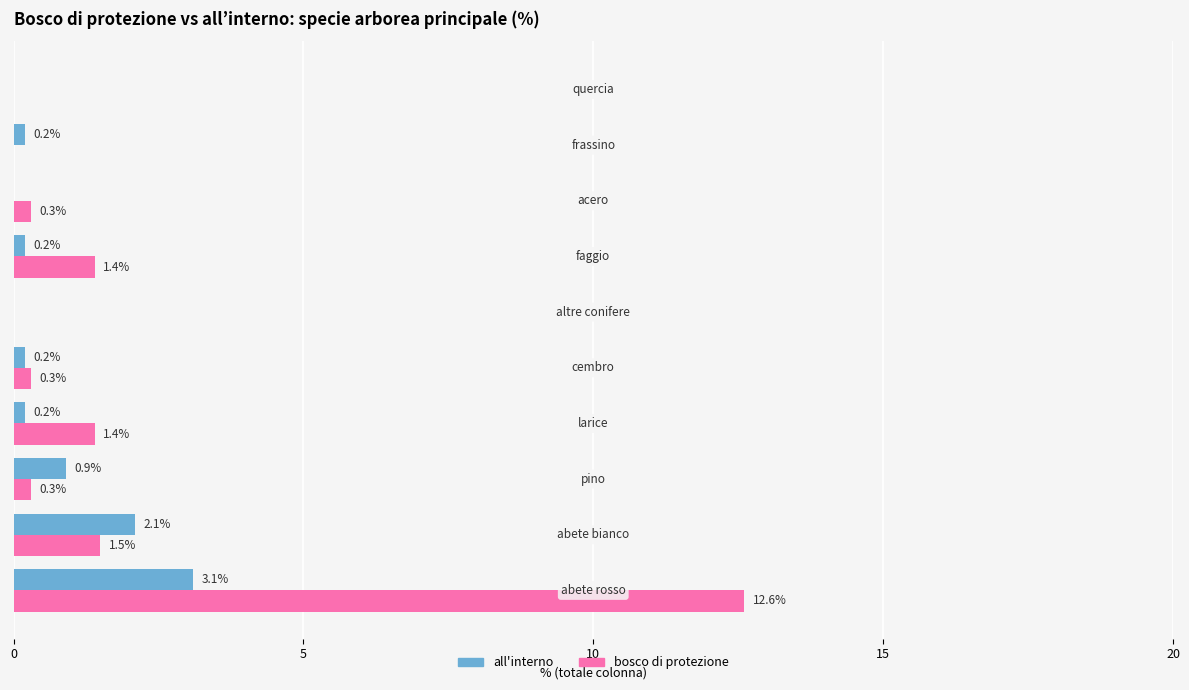

How many data points in bosco di protezione are above 0?

7